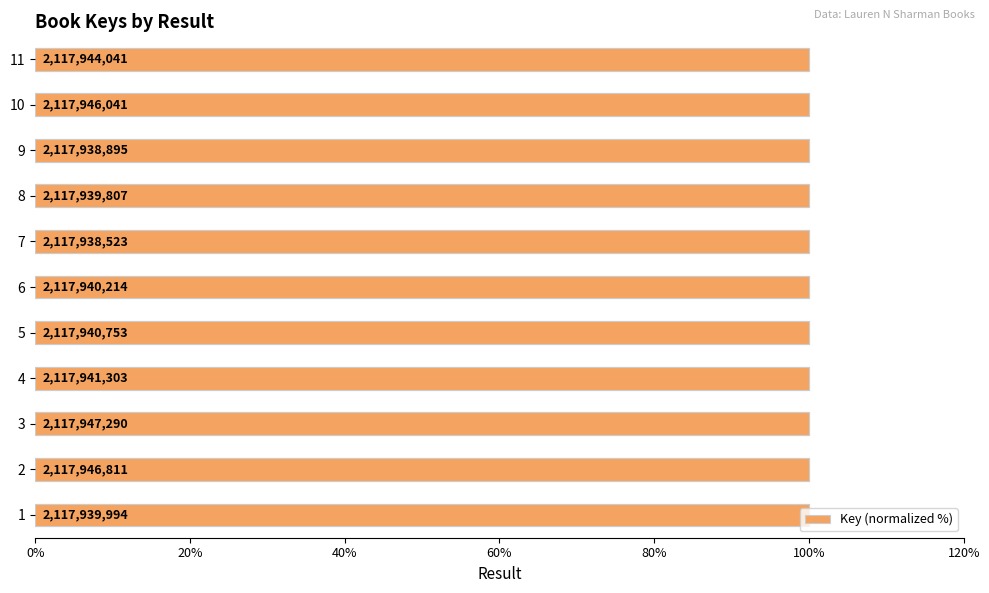

The value at 11 is 100.0. True or false?

True